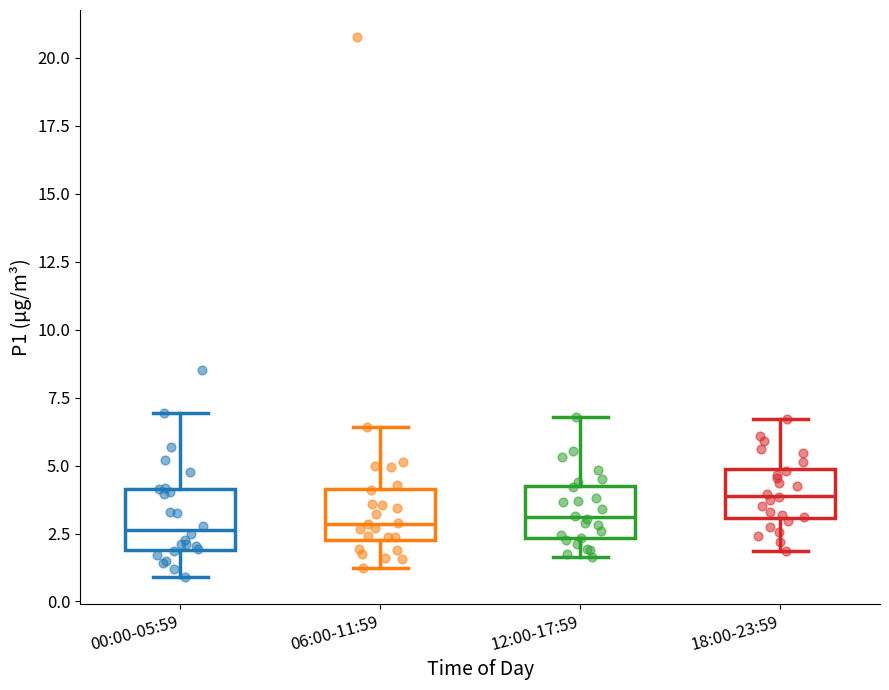

Where is the lower edge of the box for 12:00-17:59 on the y-axis? The values are not printed on the chart, so give them approximately, as read against the axis.

2.5